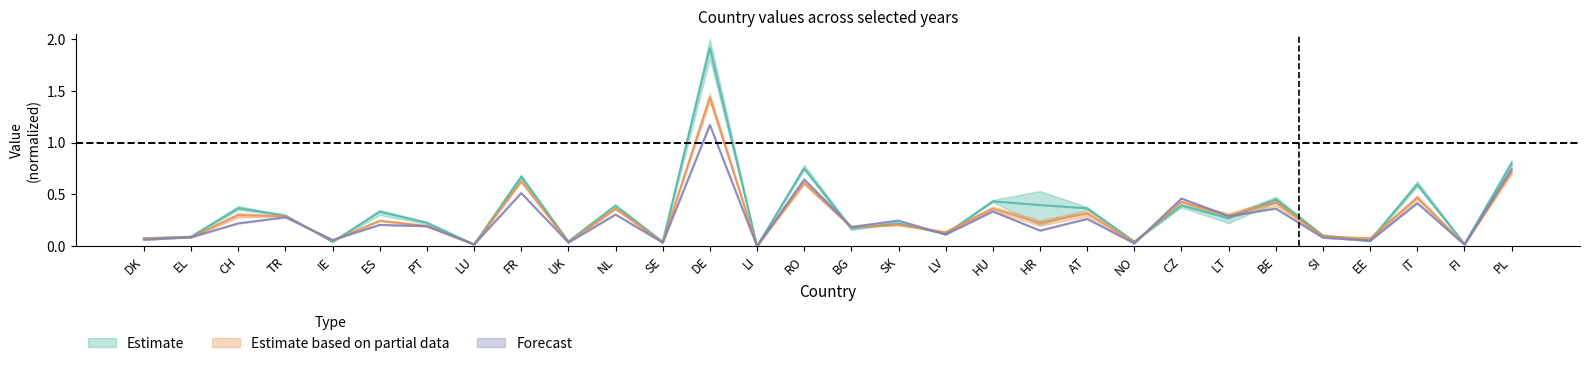

At which category does the chart reach its minimum across all series?

LI